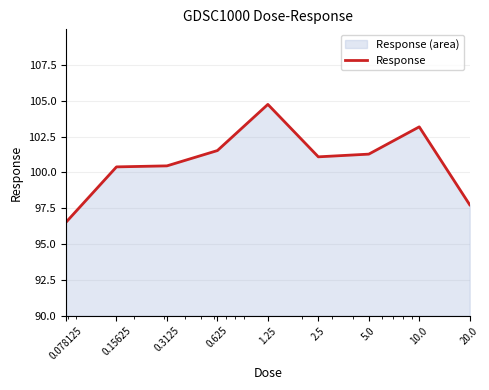

Rank the categories by value from highest to lowest.

1.25, 10.0, 0.625, 5.0, 2.5, 0.3125, 0.15625, 20.0, 0.078125